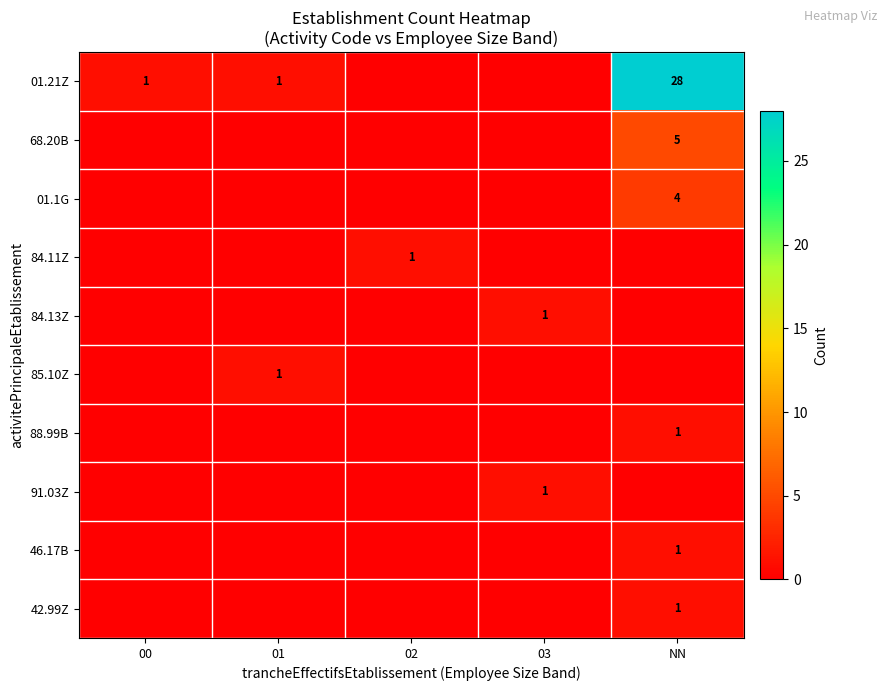

True or false: 01.21Z has a value of 2 at 01.

False